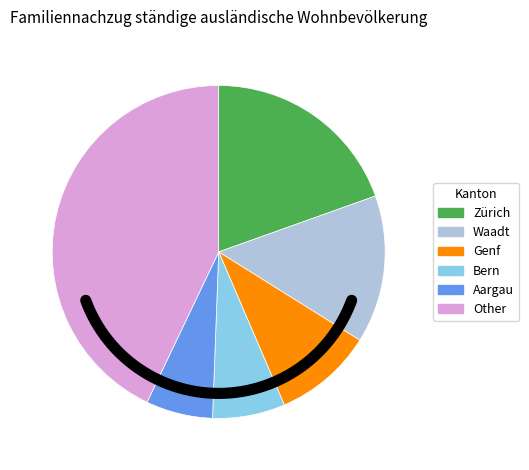

Which category has the biggest portion of the pie?

Other